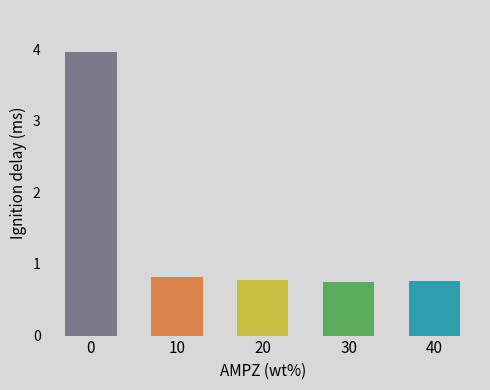

What is the average value?

1.4